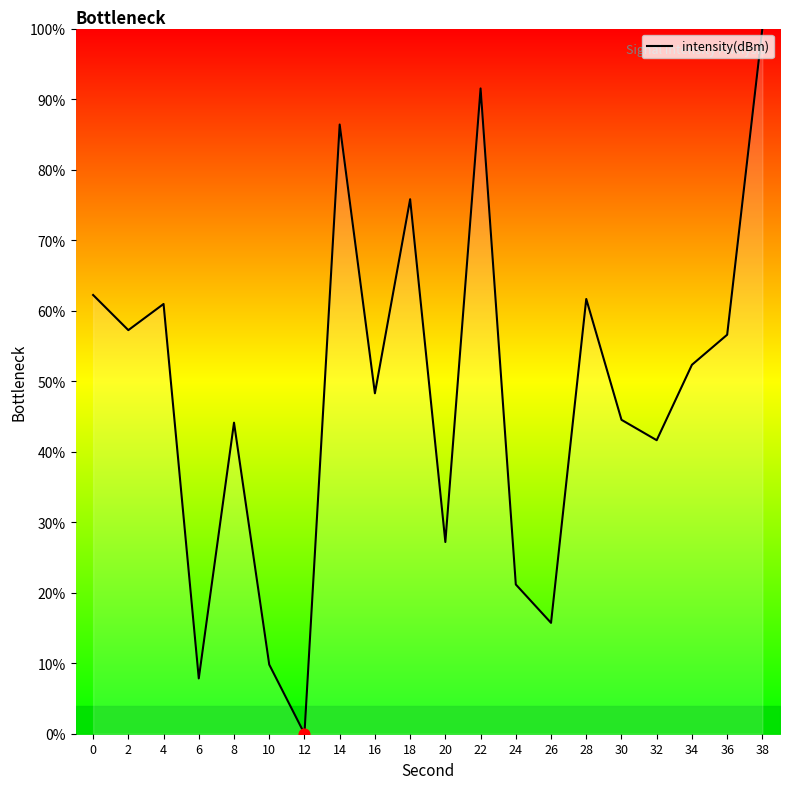

Approximately how many times larger is the value at 30 compared to 16?

0.9